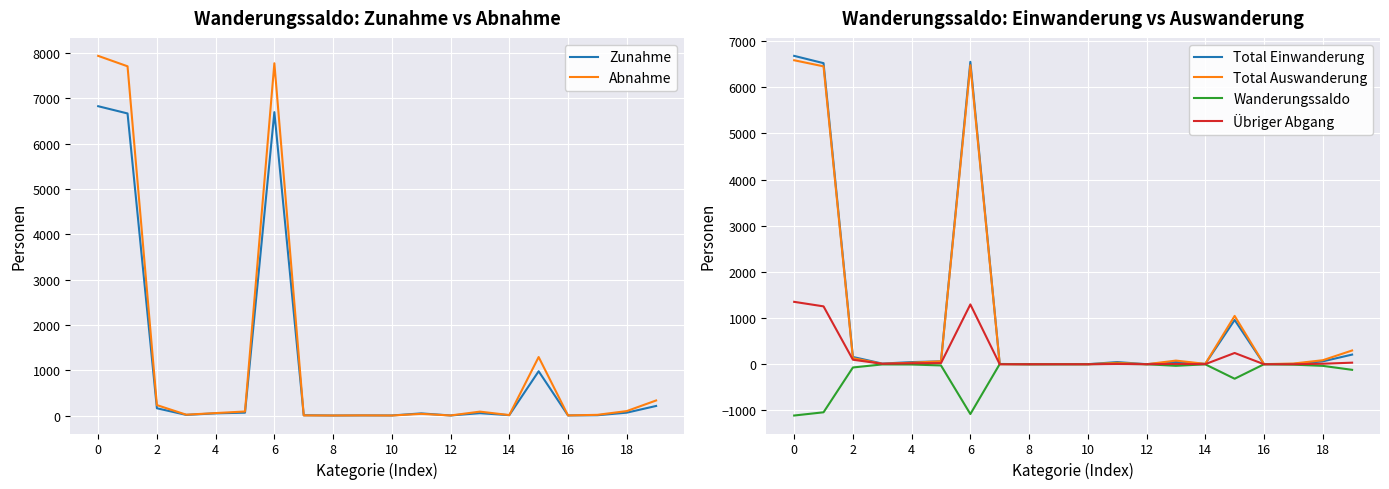

How many lines are shown in the chart?

6